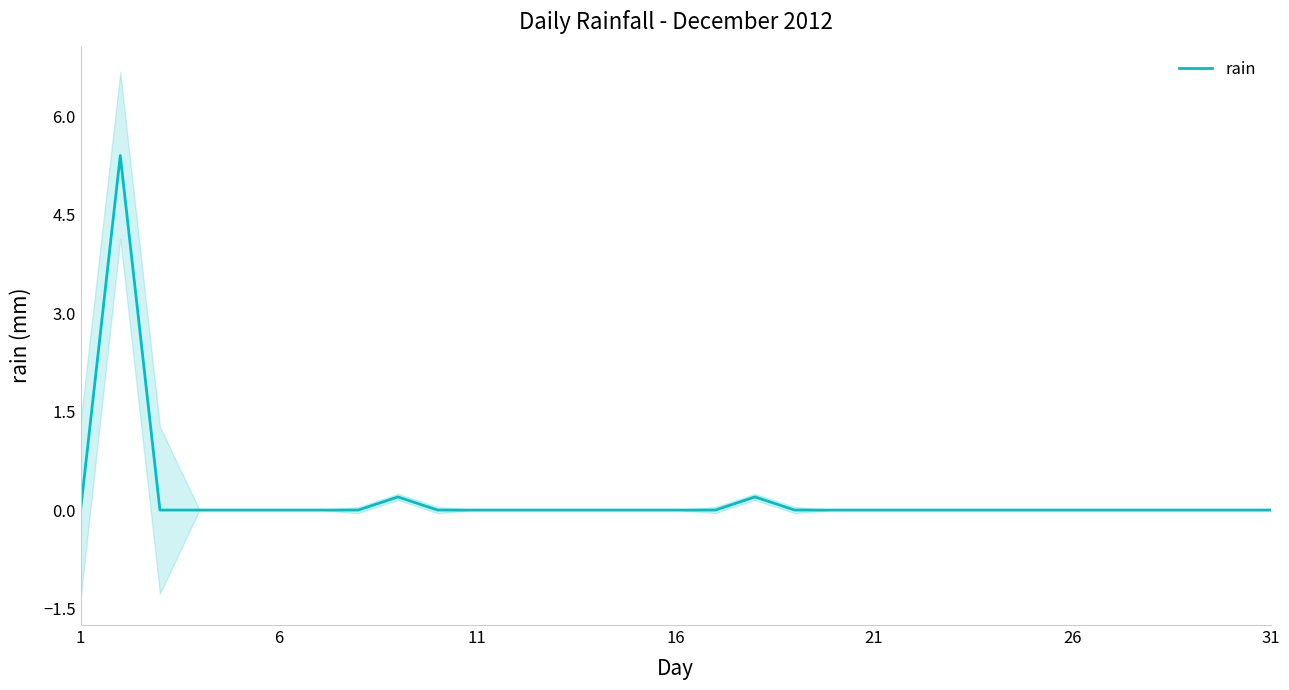

Is it true that rain equals 1.9 at 1?

False